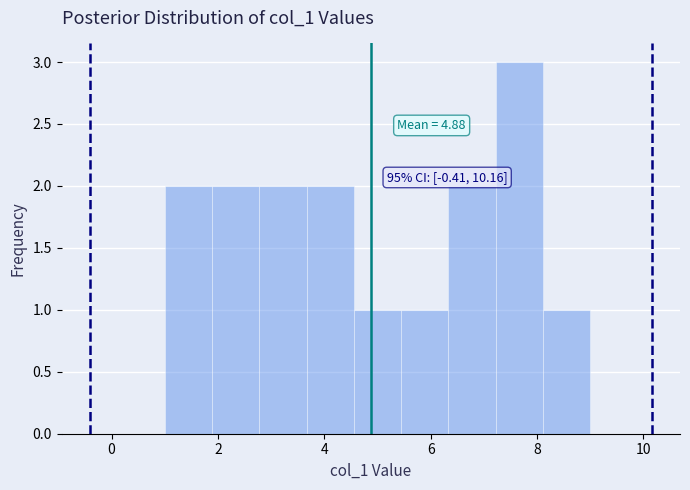

Which range on the x-axis has the tallest bar?

7.2 to 8.2